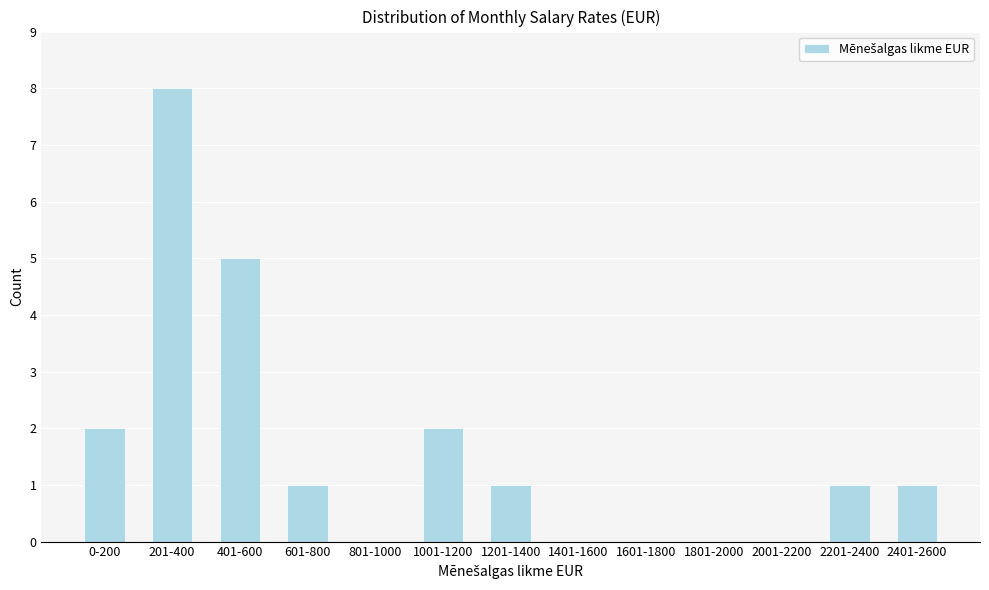

Reading left to right, extract all data points from this chart.

0-200=2	201-400=8	401-600=5	601-800=1	801-1000=0	1001-1200=2	1201-1400=1	1401-1600=0	1601-1800=0	1801-2000=0	2001-2200=0	2201-2400=1	2401-2600=1